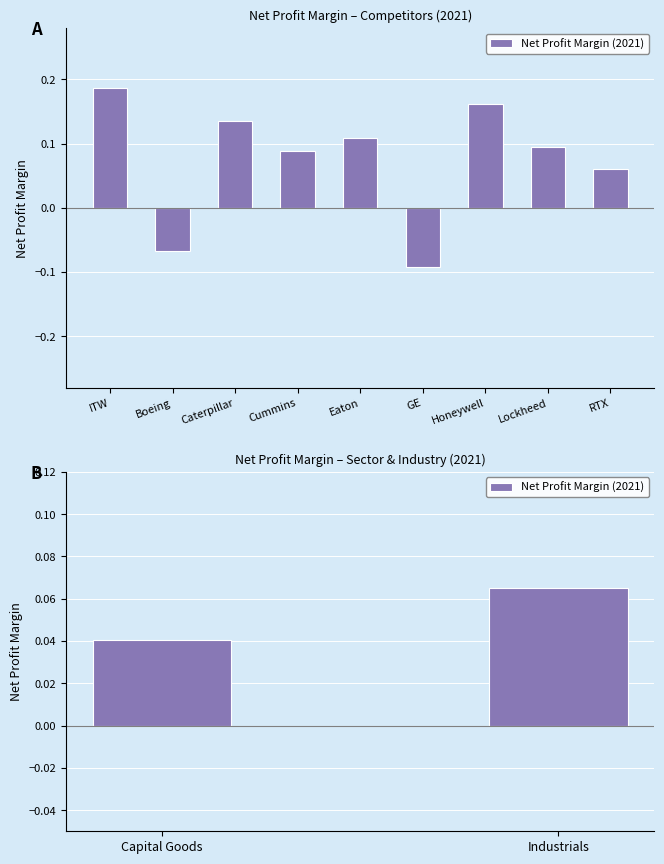

What is the average value?

0.1